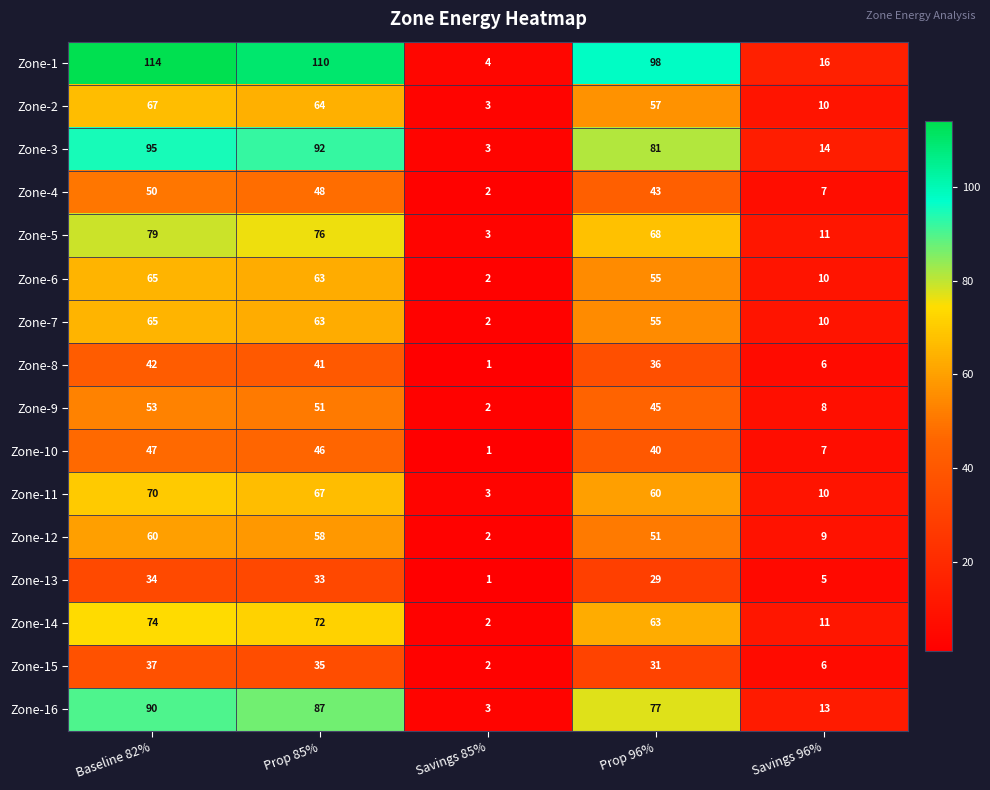

The Zone-3 series shows 3 at Savings 85%. True or false?

True